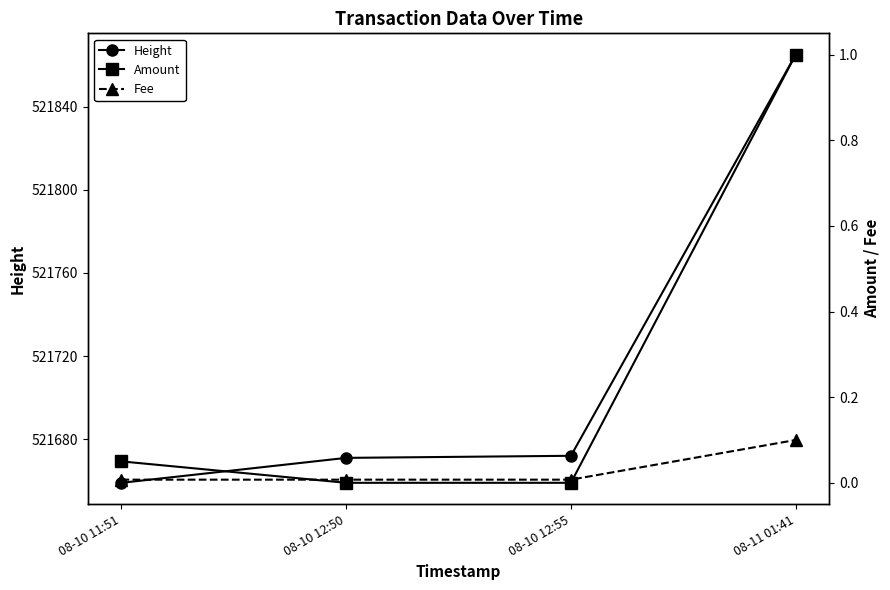

Which label corresponds to the largest value in the chart?

08-11 01:41